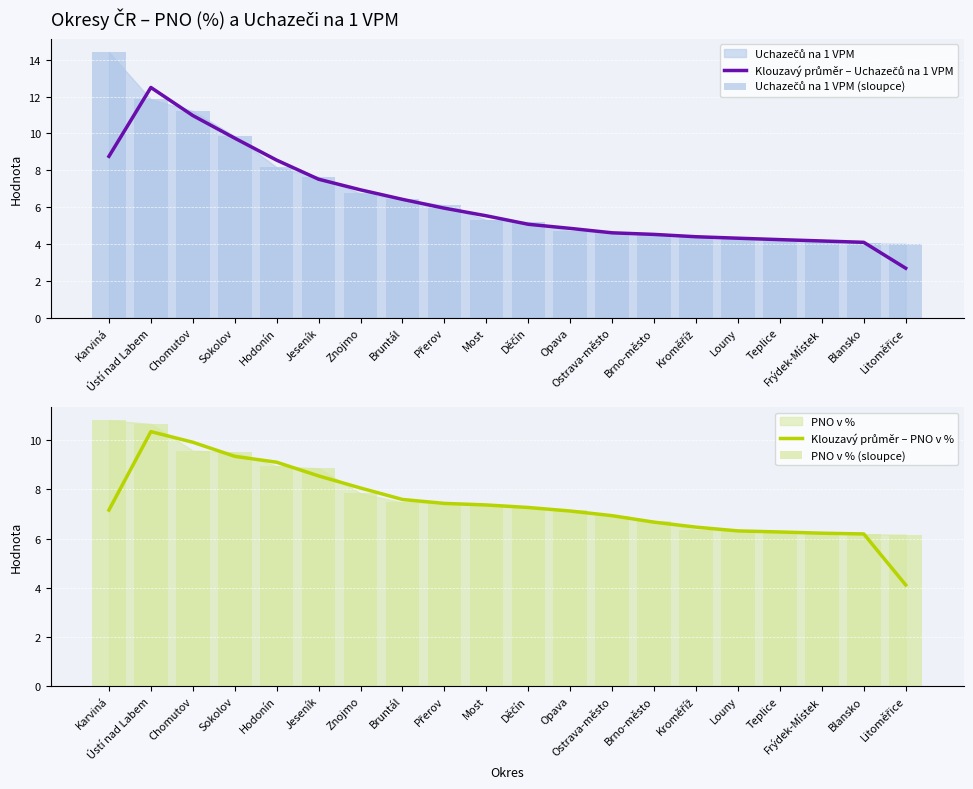

Reading right to left, transcribe all the data shown in this chart.

Klouzavý průměr – Uchazečů na 1 VPM: 2.7	4.1	4.2	4.2	4.3	4.4	4.5	4.6	4.8	5.1	5.5	5.9	6.4	6.9	7.5	8.5	9.7	11.0	12.5	8.8
Uchazečů na 1 VPM (sloupce): 4.0	4.0	4.2	4.2	4.2	4.5	4.5	4.6	4.7	5.2	5.3	6.1	6.4	6.7	7.6	8.2	9.8	11.2	11.8	14.4
Klouzavý průměr – PNO v %: 4.1	6.2	6.2	6.3	6.3	6.5	6.7	6.9	7.1	7.3	7.4	7.4	7.6	8.1	8.5	9.1	9.3	9.9	10.4	7.2
PNO v % (sloupce): 6.2	6.2	6.2	6.2	6.3	6.4	6.7	6.9	7.2	7.3	7.4	7.5	7.5	7.8	8.9	8.9	9.5	9.6	10.7	10.8